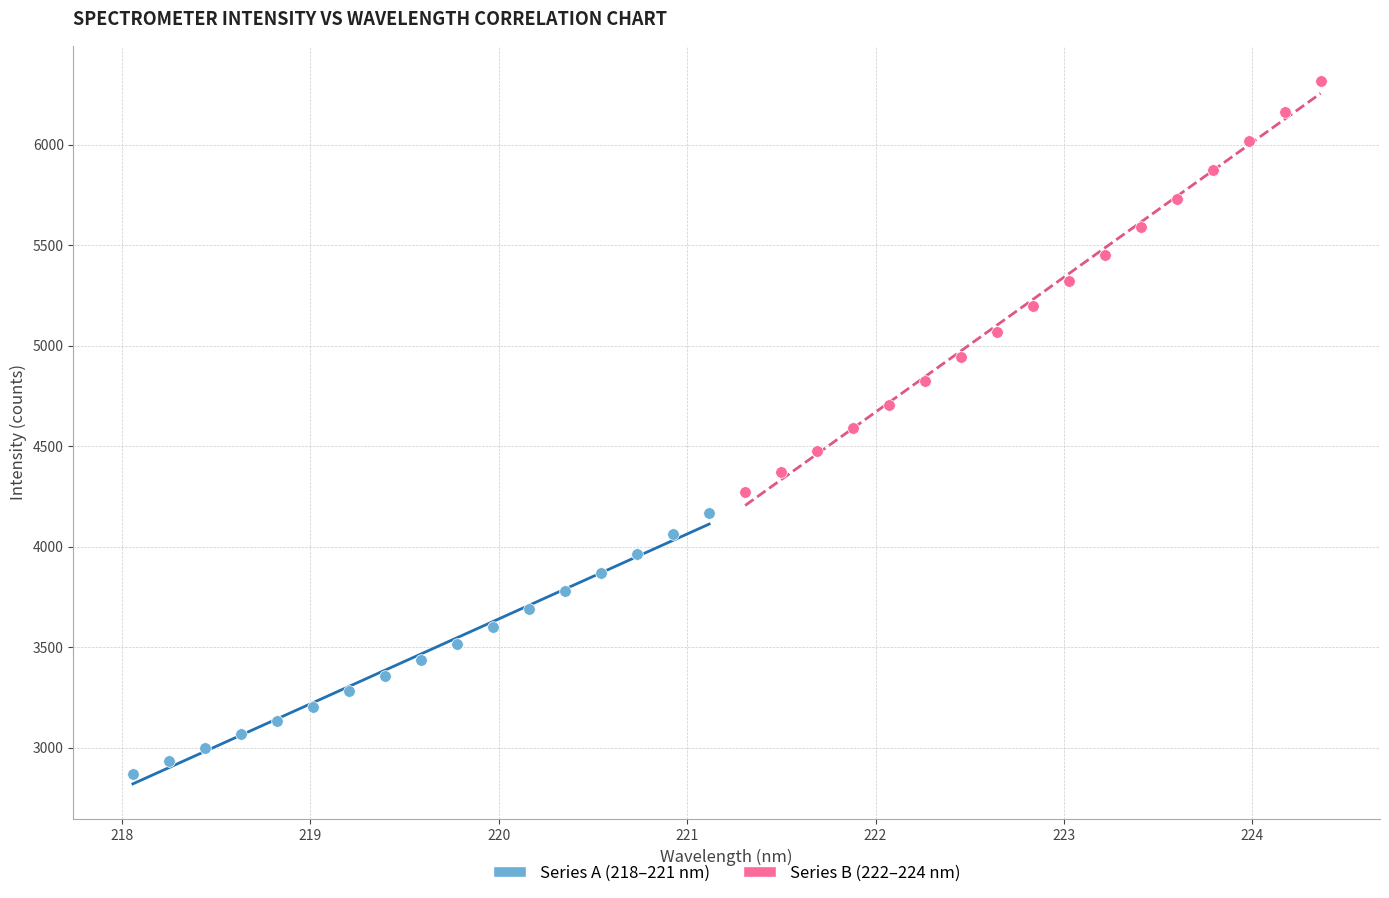

Which series has the widest spread of Y values?

Series B (222–224 nm)